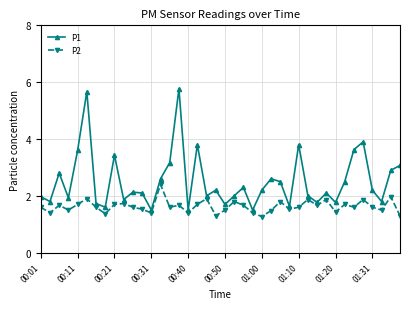

Which series has the largest total across all categories?

P1